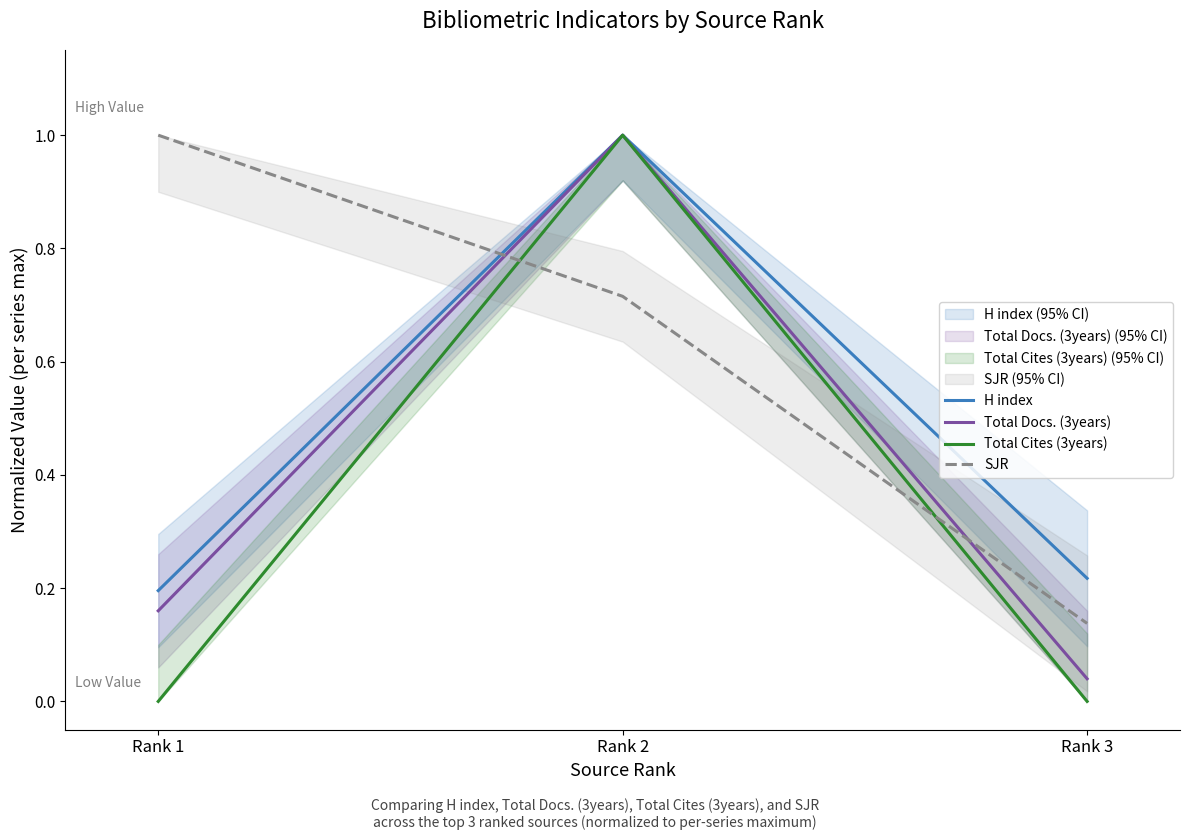

Is it true that Total Cites (3years) equals -0.4 at Rank 1?

False